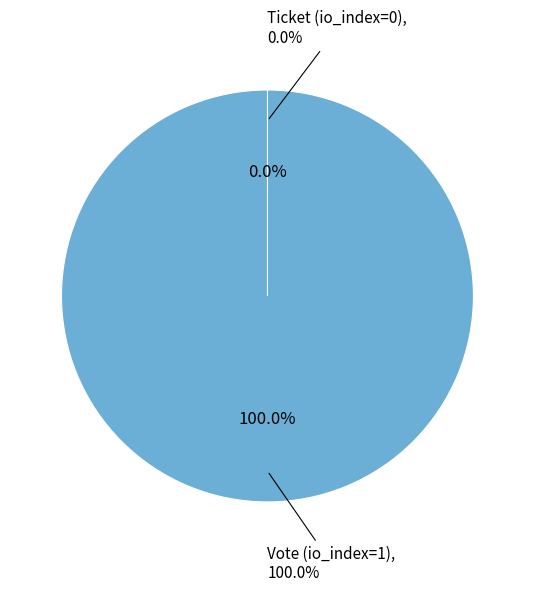

What is the change in value from Vote (io_index=1) to Ticket (io_index=0)?

-1